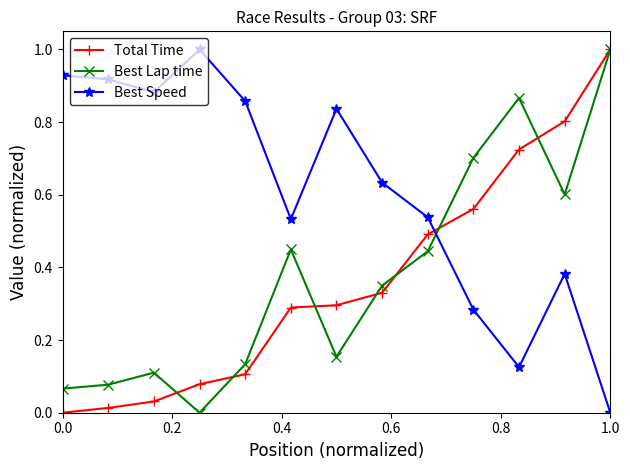

Which series has the largest total across all categories?

Best Speed